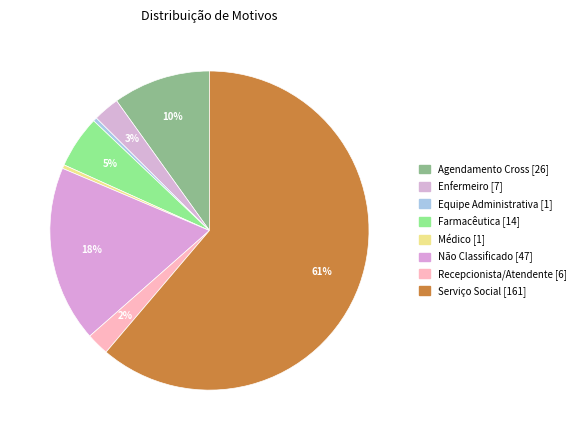

Is Equipe Administrativa the majority of the pie?

No